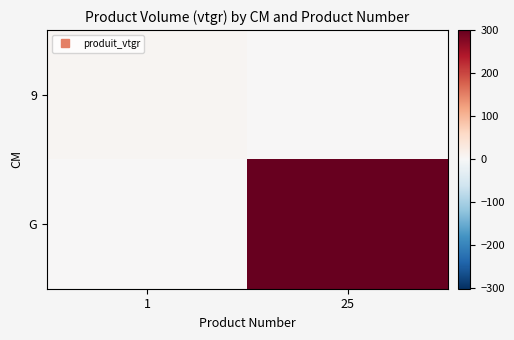

List the series in order of their overall mean, highest first.

G, 9